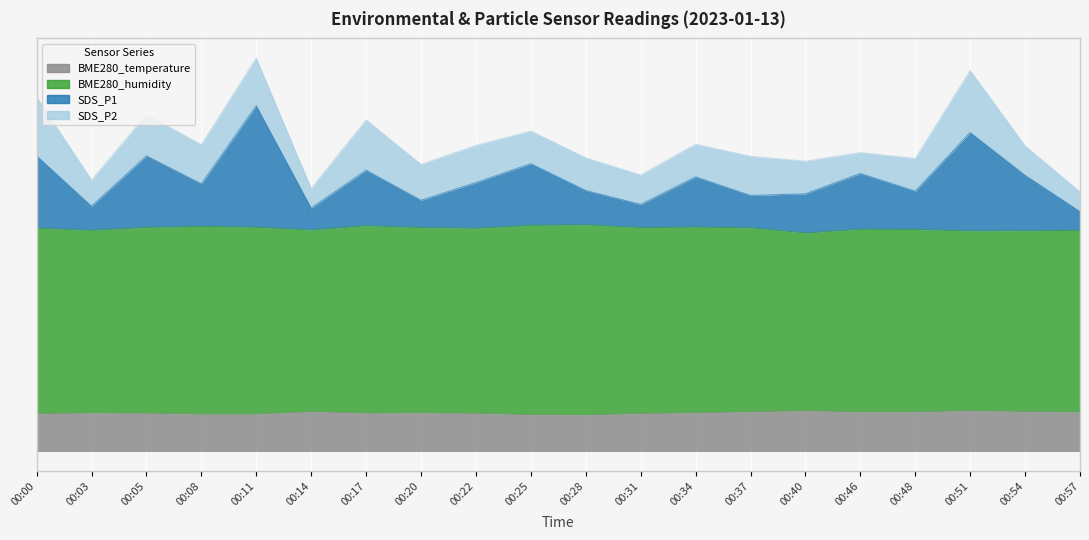

True or false: SDS_P1 and BME280_humidity cross at least once.

False